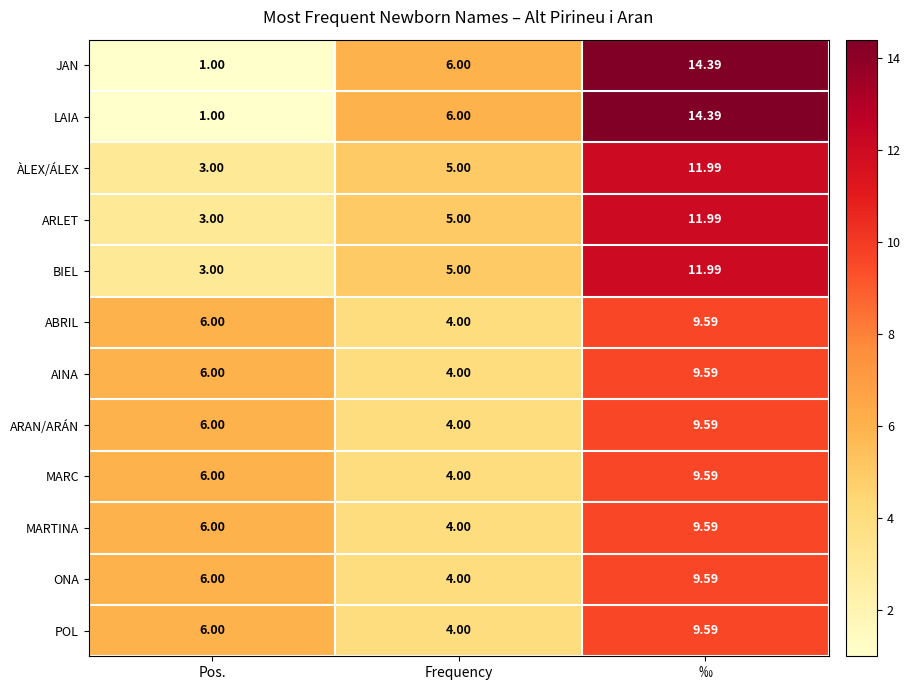

Rank the categories by AINA value from lowest to highest.

Frequency, Pos., ‰